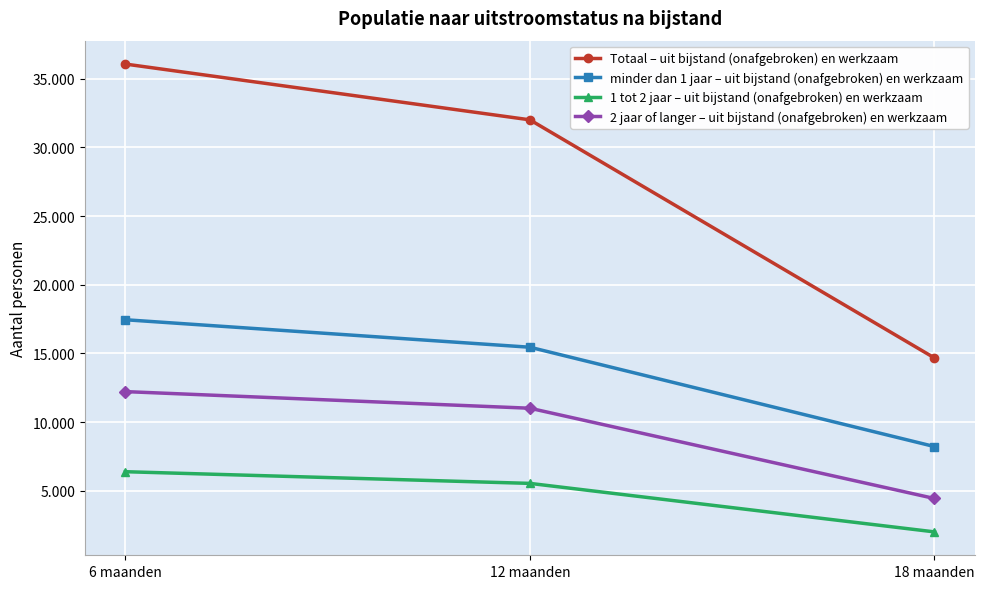

At which category is the sum across all series the highest?

6 maanden